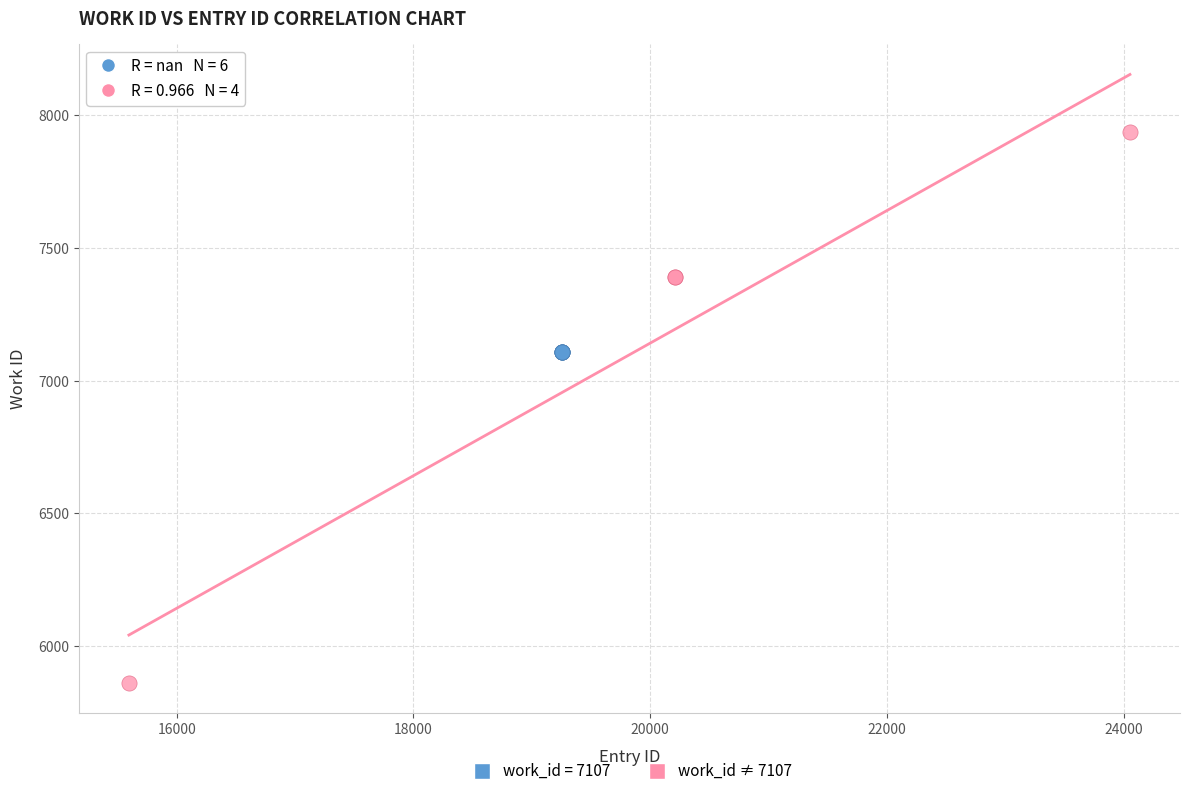

Which series reaches the maximum Y coordinate?

work_id ≠ 7107